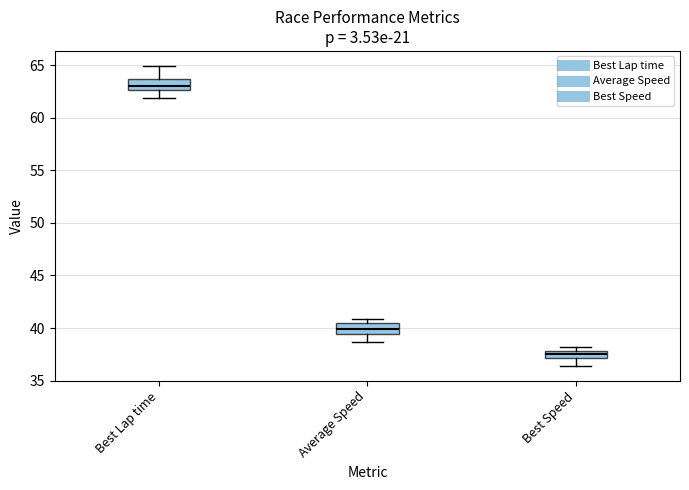

Which box has the lowest median line?

Best Speed